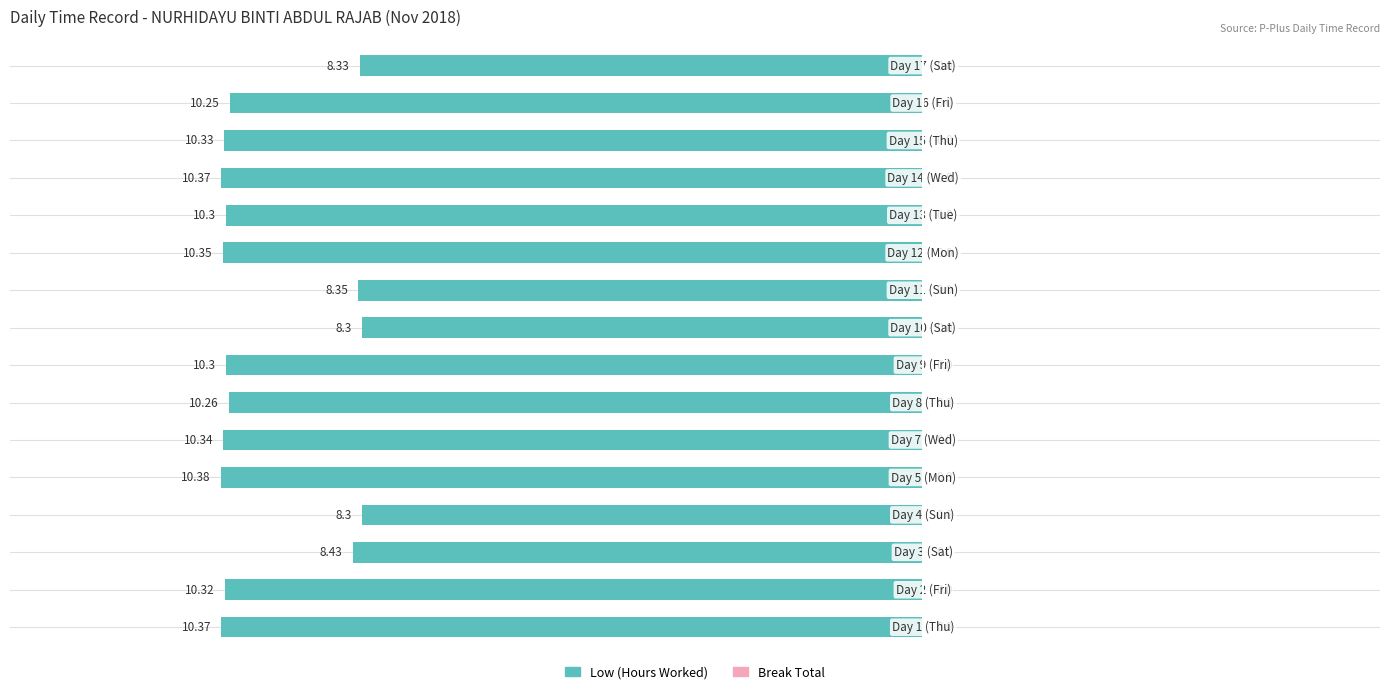

What position from the left is Day 15 (Thu)?

14